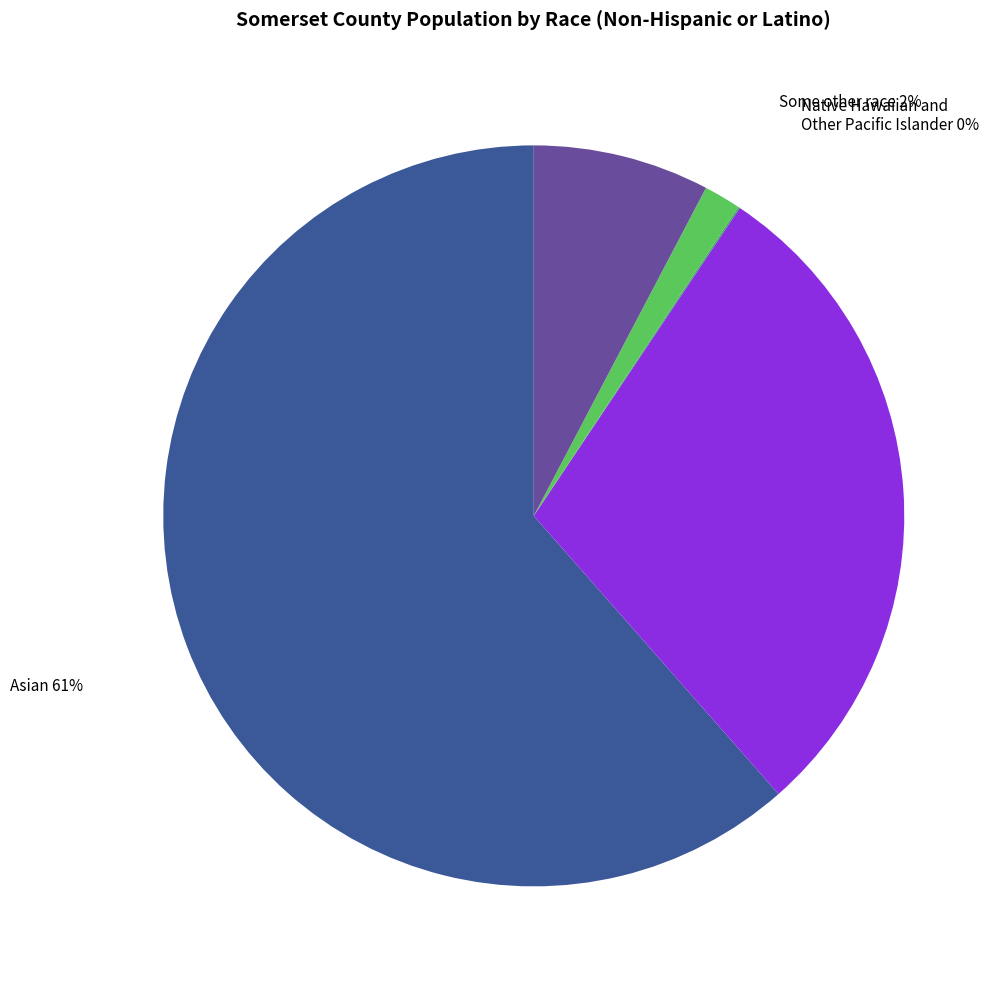

Is there any slice that represents more than half of the pie?

Yes